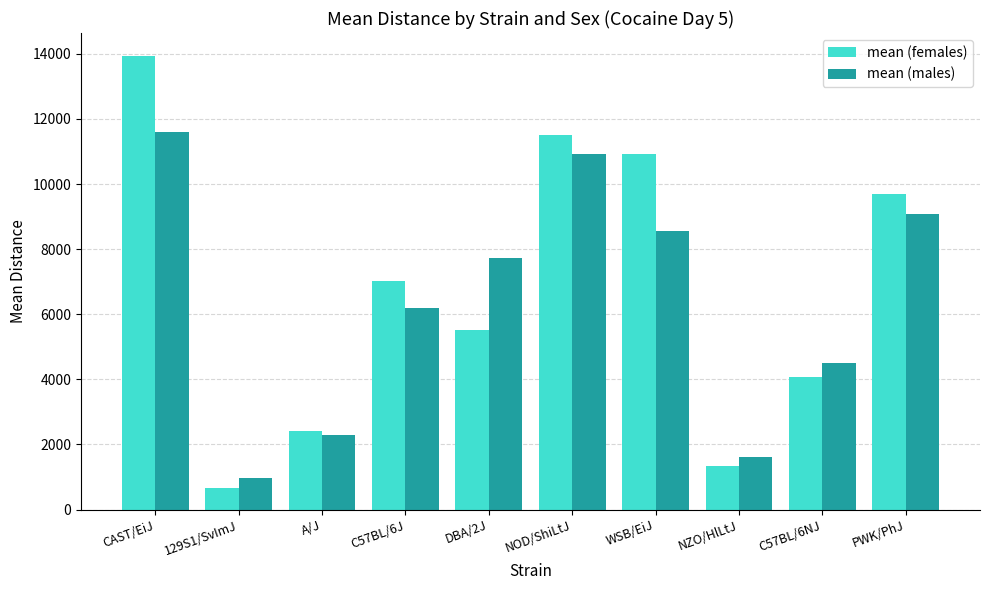

List the series in order of their peak value, lowest first.

mean (males), mean (females)